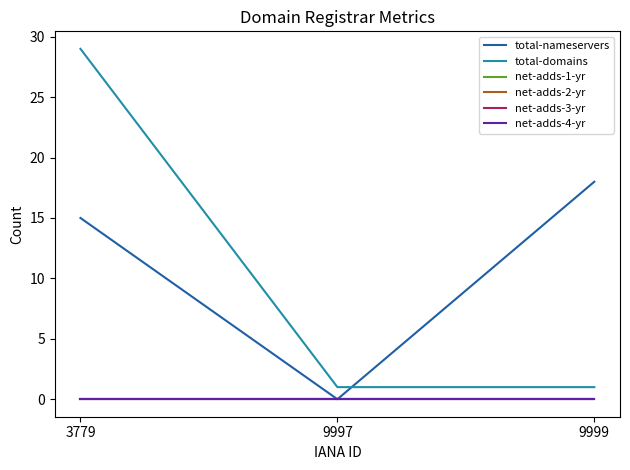

At which category is the sum across all series the highest?

3779